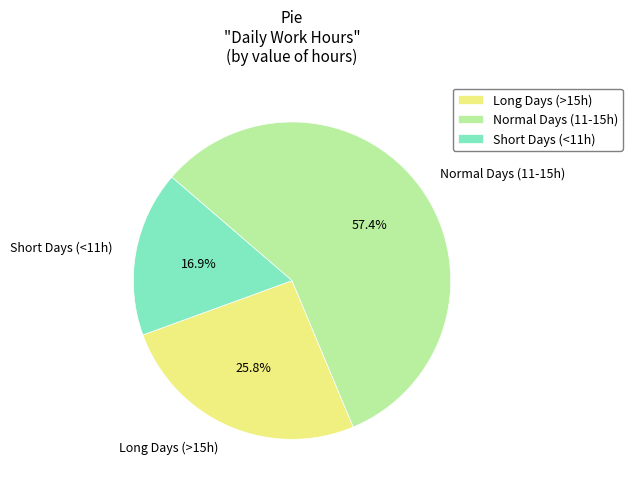

Combined, what portion of the pie is Normal Days (11-15h) and Short Days (<11h)?

74.2%